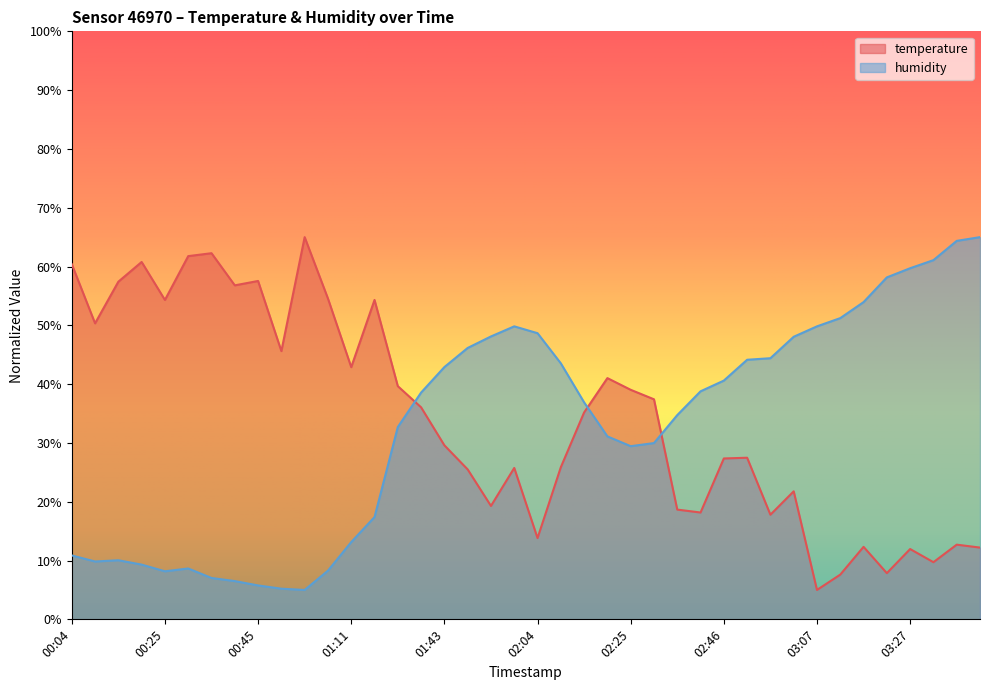

Does the chart have visible grid lines?

No